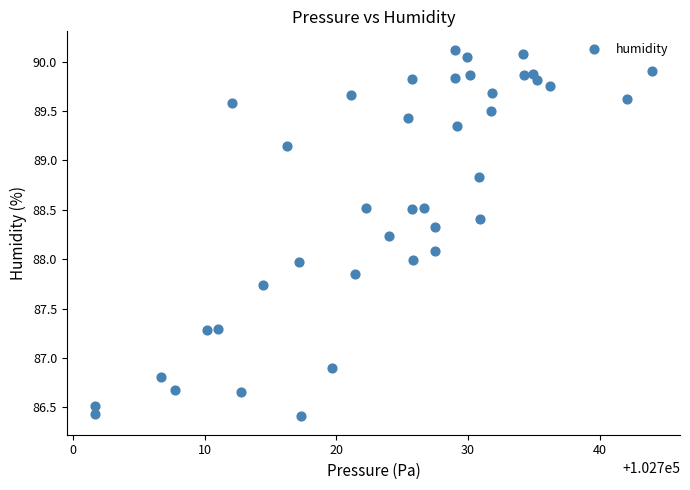

What is the range of X values (max minus min)?

42.3